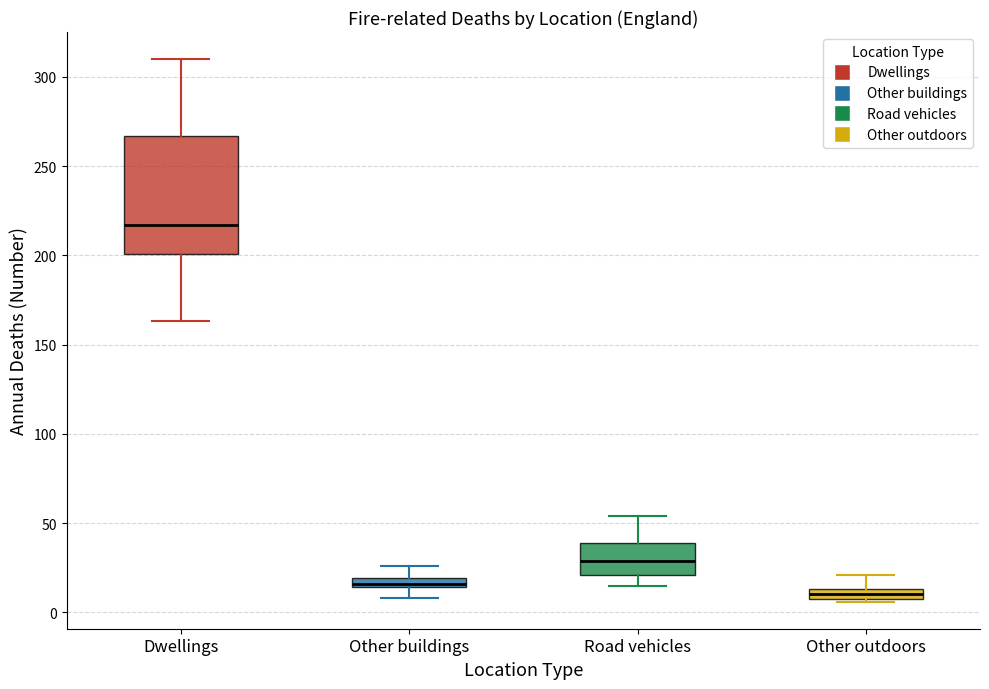

Comparing the boxes themselves (not the whiskers), which one is the tallest?

Dwellings